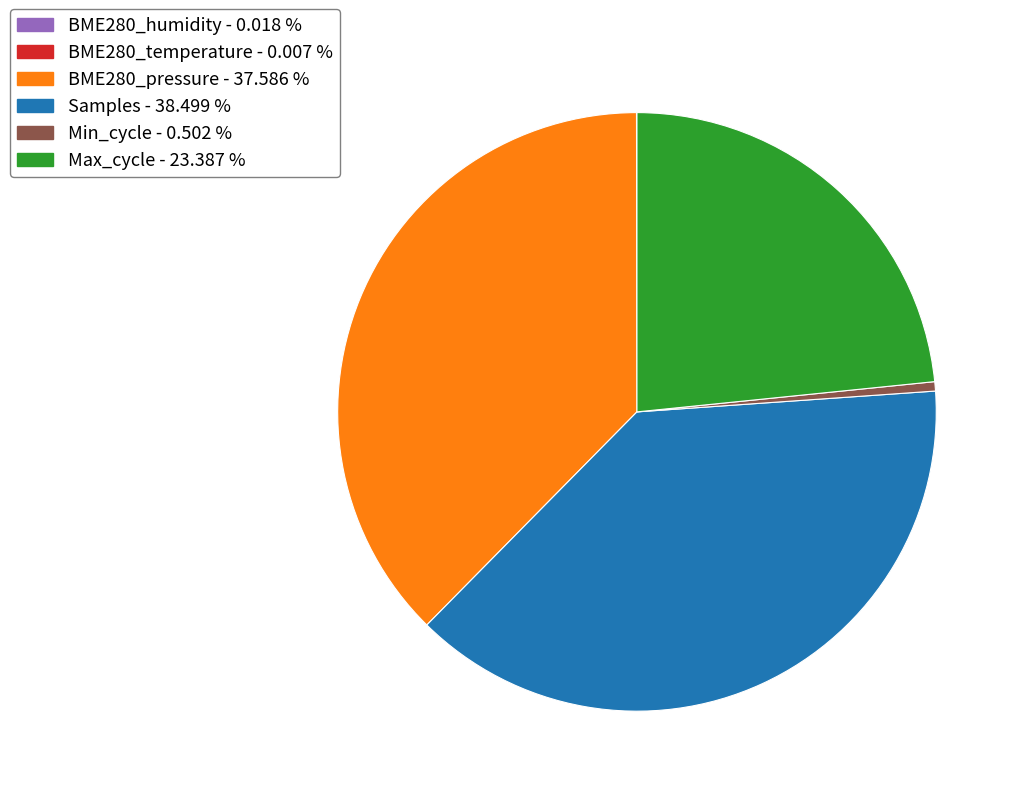

Do Min_cycle and BME280_pressure together represent more than half of the pie?

No